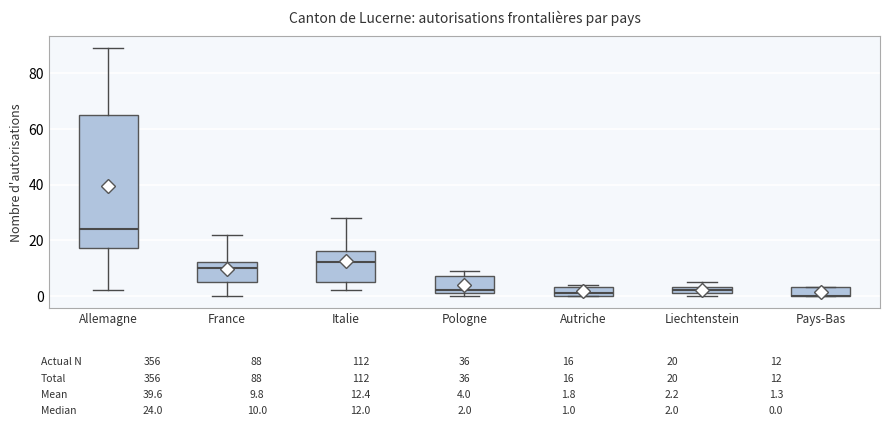

Comparing the boxes themselves (not the whiskers), which one is the tallest?

Allemagne